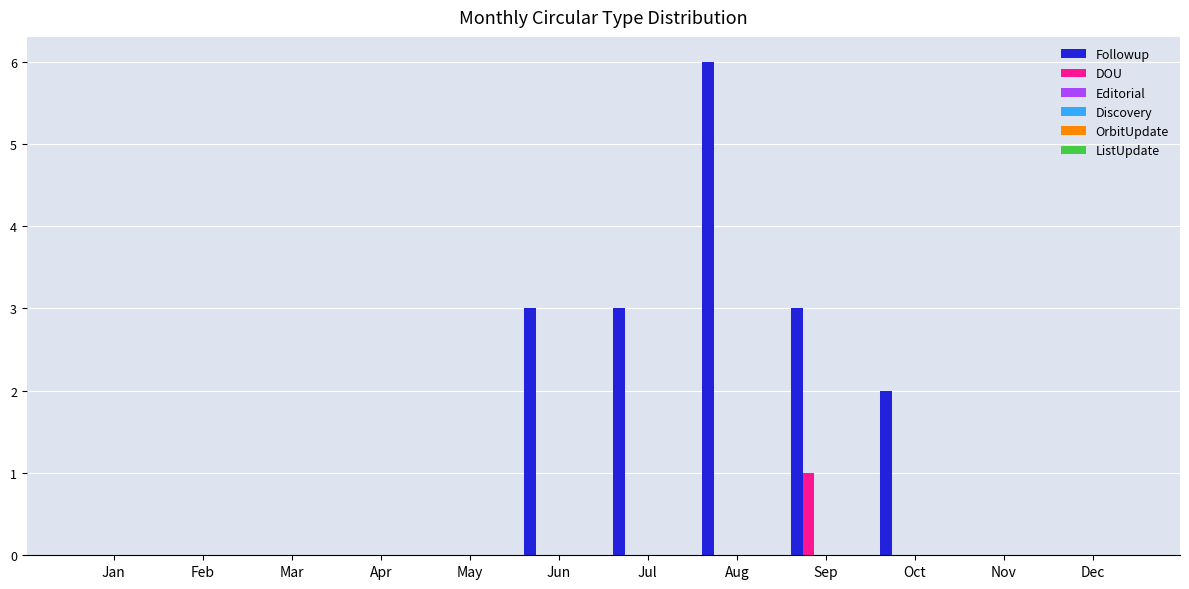

Which series has the largest total across all categories?

Followup